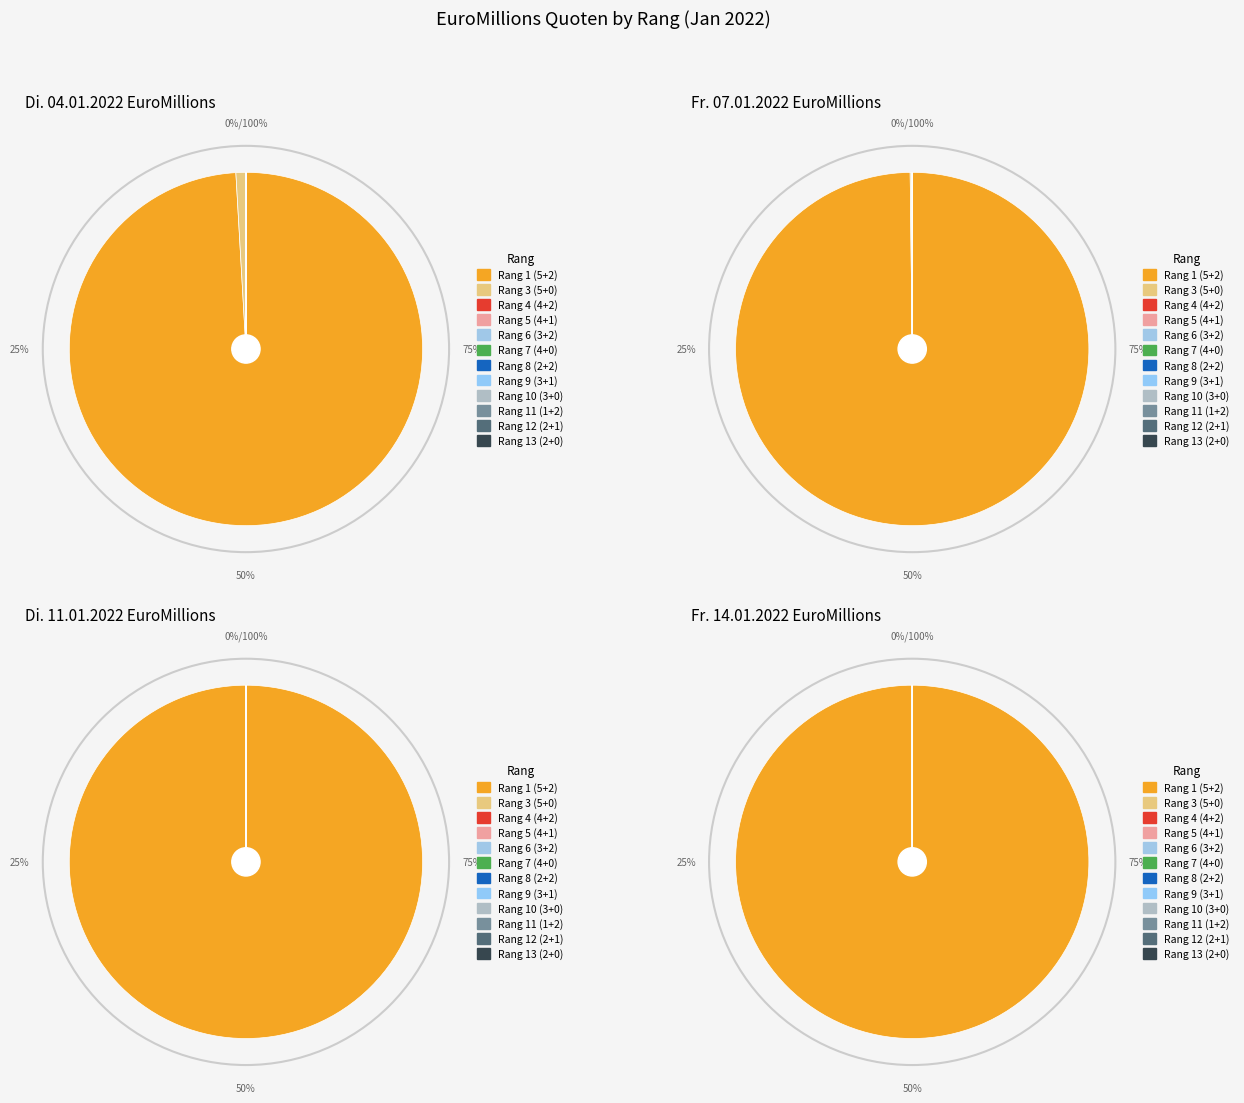

How many segments does this pie chart have?

12